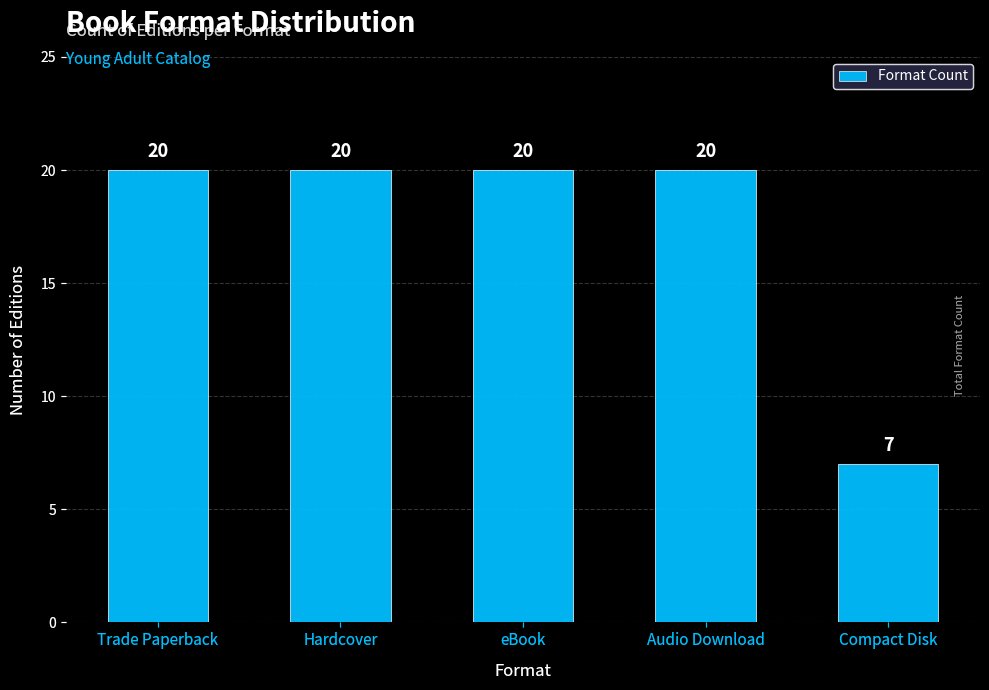

What is the label of the 1st bar from the left?

Trade Paperback